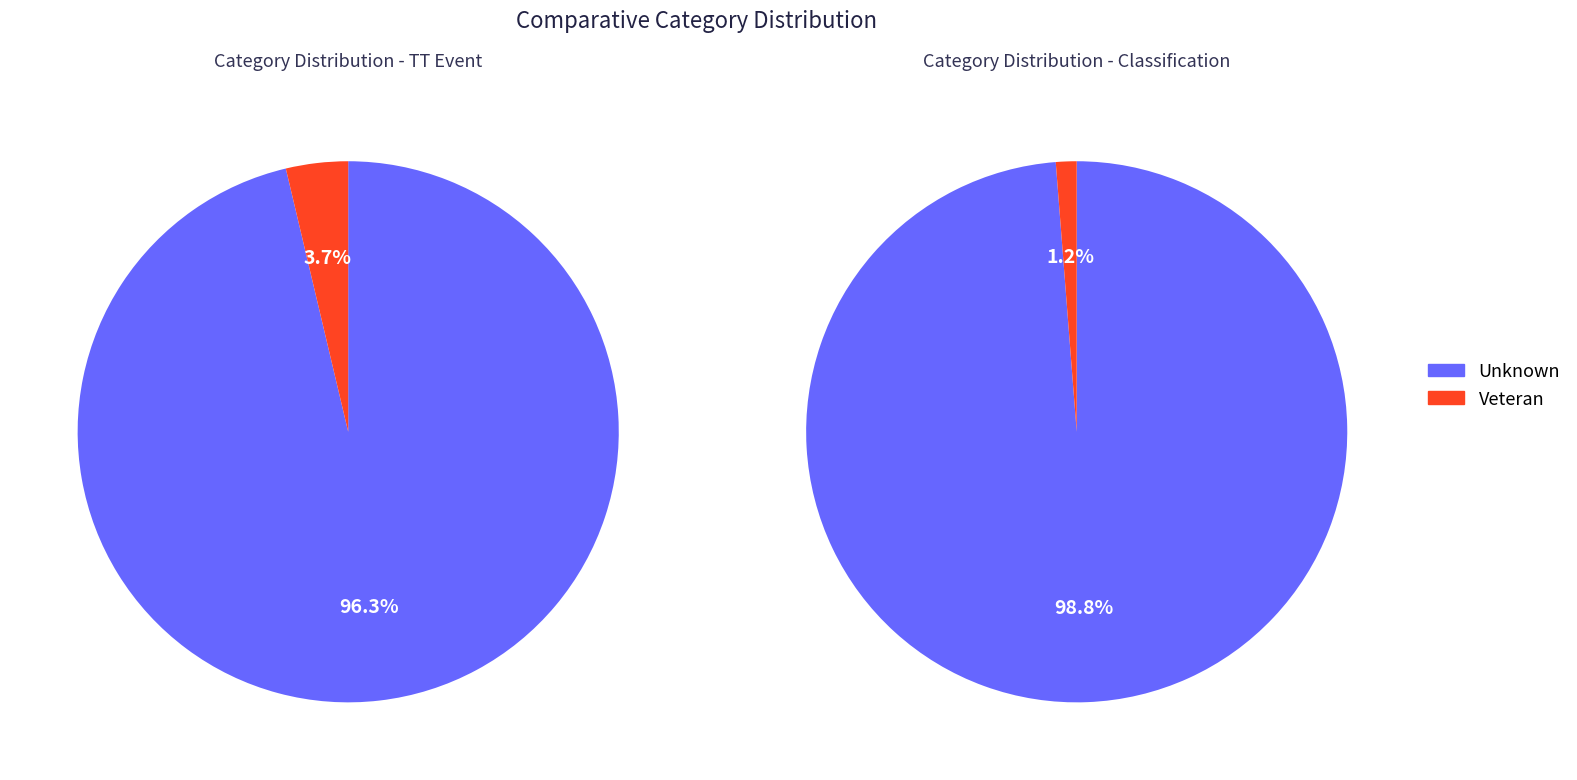

Rank the categories by value from lowest to highest.

Veteran, Unknown